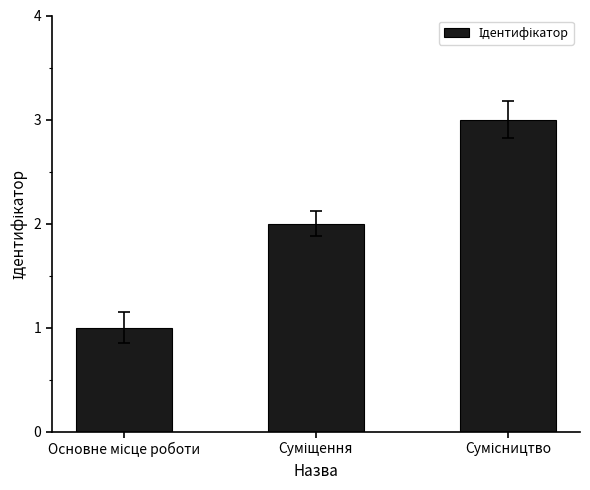

What is the sum of all values?

6